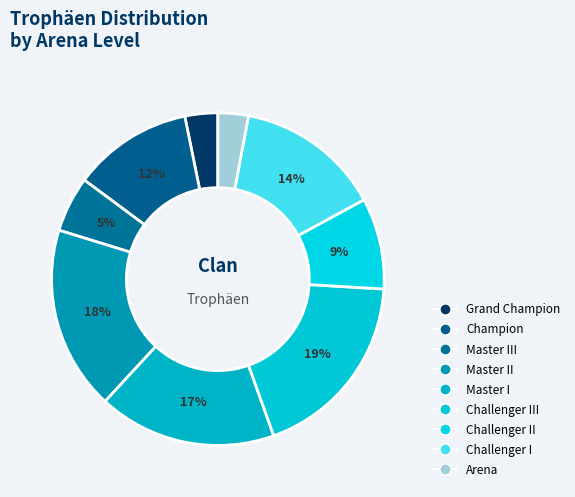

Is it true that Challenger III is 1% of the pie?

False